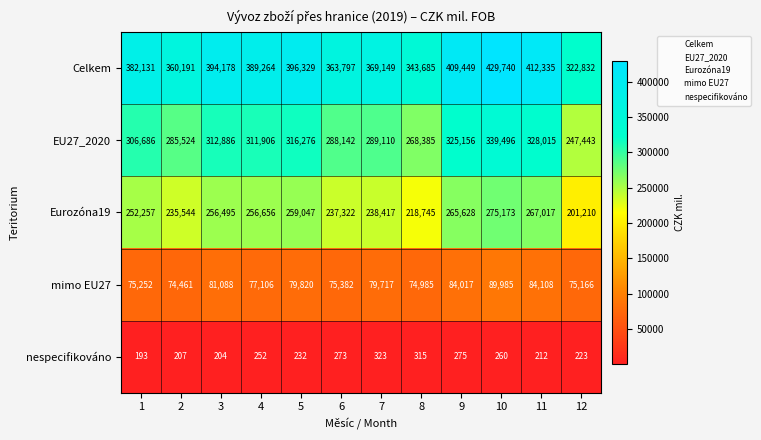

True or false: Eurozóna19 has a value of 64971 at 6.

False